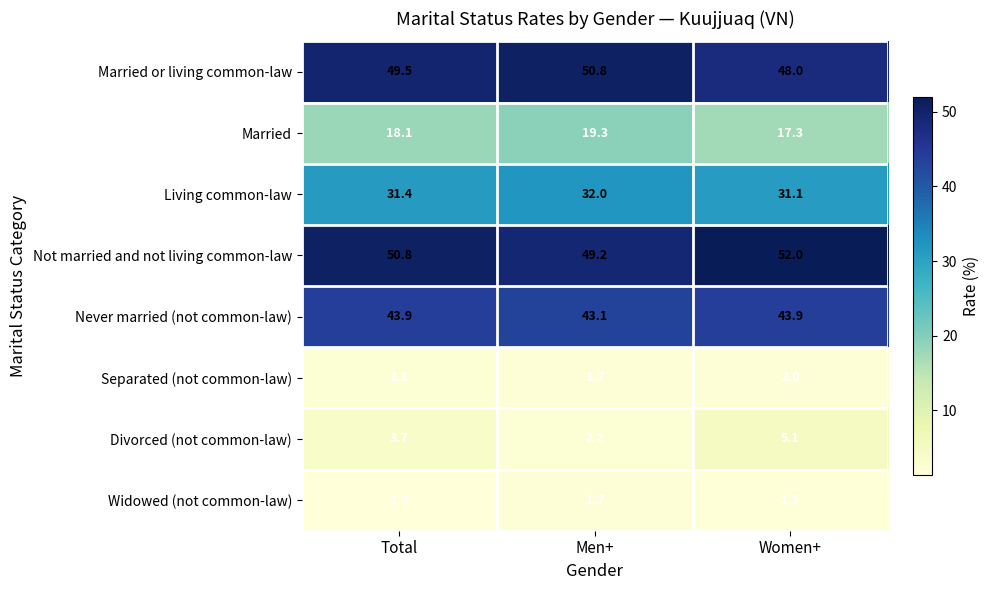

Count the number of categories in the chart.

3